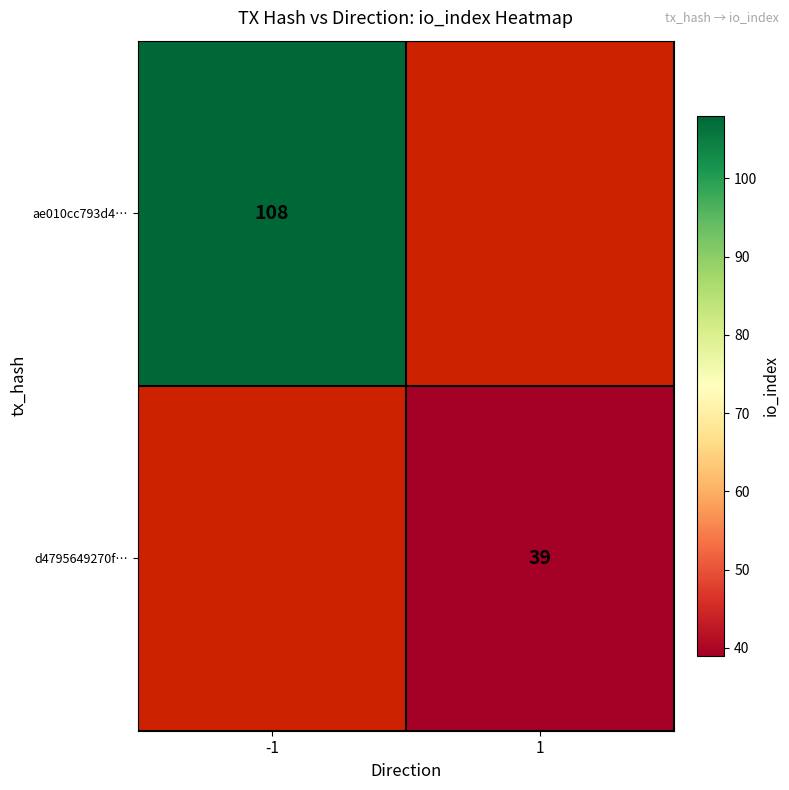

The ae010cc793d4… series shows 160 at -1. True or false?

False